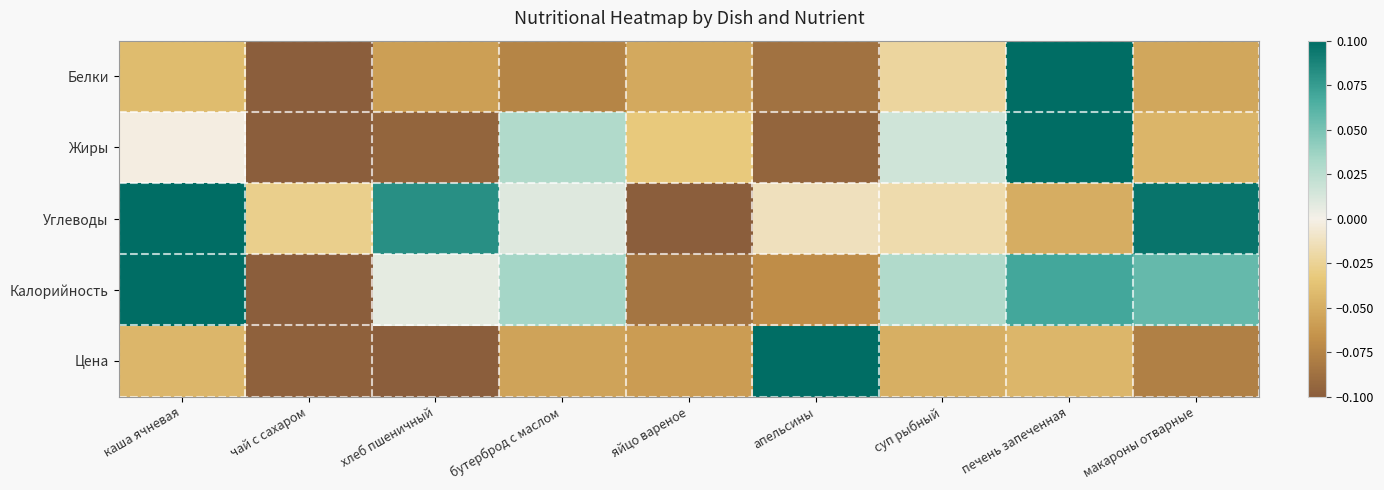

Reading left to right, list all the values displayed in this chart.

Белки: каша ячневая=-0.0	чай с сахаром=-0.1	хлеб пшеничный=-0.1	бутерброд с маслом=-0.1	яйцо вареное=-0.1	апельсины=-0.1	суп рыбный=-0.0	печень запеченная=0.1	макароны отварные=-0.1
Жиры: каша ячневая=-0.0	чай с сахаром=-0.1	хлеб пшеничный=-0.1	бутерброд с маслом=0.0	яйцо вареное=-0.0	апельсины=-0.1	суп рыбный=0.0	печень запеченная=0.1	макароны отварные=-0.0
Углеводы: каша ячневая=0.1	чай с сахаром=-0.0	хлеб пшеничный=0.1	бутерброд с маслом=0.0	яйцо вареное=-0.1	апельсины=-0.0	суп рыбный=-0.0	печень запеченная=-0.0	макароны отварные=0.1
Калорийность: каша ячневая=0.1	чай с сахаром=-0.1	хлеб пшеничный=0.0	бутерброд с маслом=0.0	яйцо вареное=-0.1	апельсины=-0.1	суп рыбный=0.0	печень запеченная=0.1	макароны отварные=0.1
Цена: каша ячневая=-0.0	чай с сахаром=-0.1	хлеб пшеничный=-0.1	бутерброд с маслом=-0.1	яйцо вареное=-0.1	апельсины=0.1	суп рыбный=-0.0	печень запеченная=-0.0	макароны отварные=-0.1